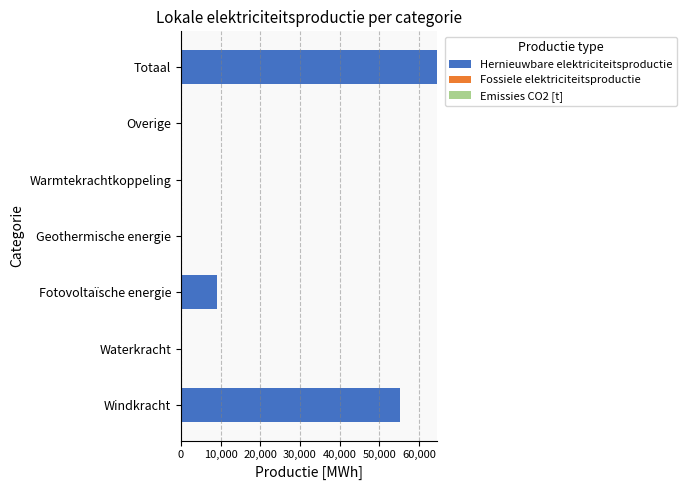

The value at Waterkracht is 0.0. True or false?

True